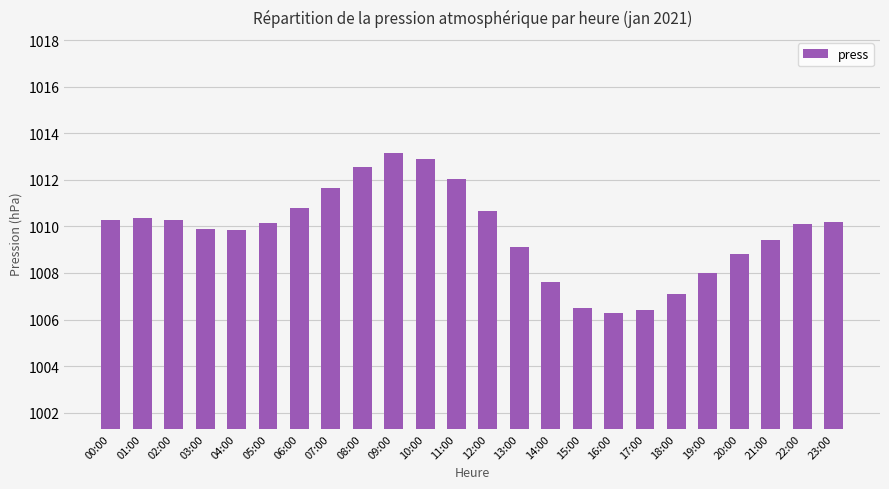

What is the value of the 18th bar from the left?

1006.4